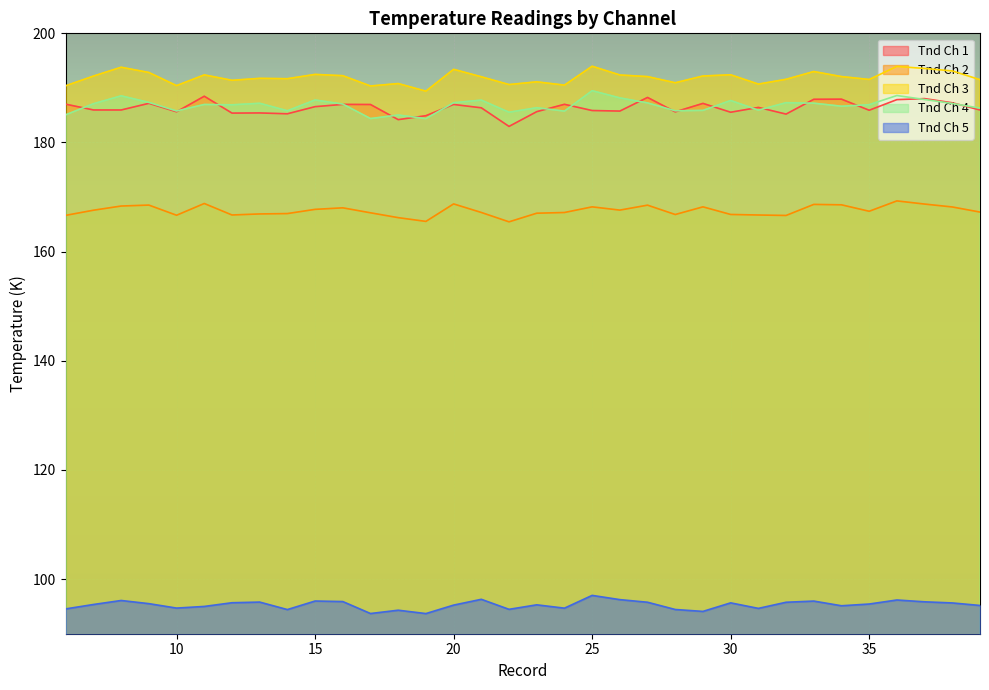

Is the value of Tnd Ch 1 at 25 greater than the value of Tnd Ch 5 at 9?

Yes